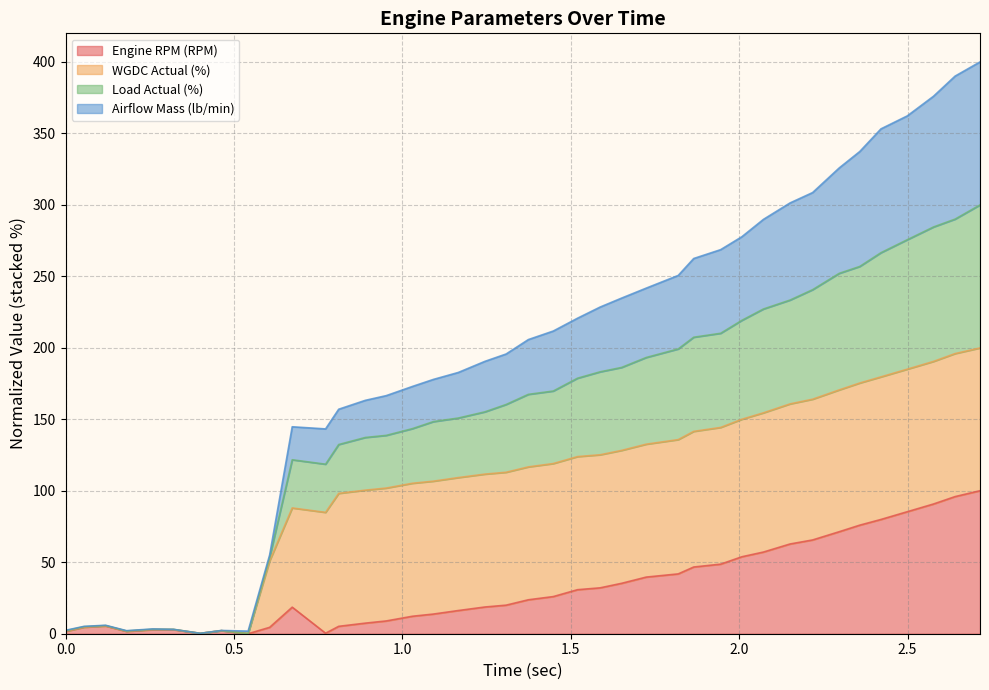

What is the highest value of the Engine RPM (RPM) series?

100.0